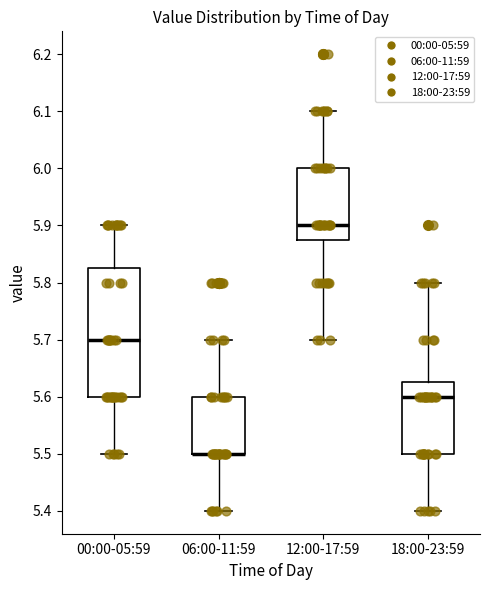

Reading left to right, transcribe this box plot: for each box, give where its median line is, the range the box spans, and where its two whiskers end, as read against the y-axis. The values are not printed on the chart, so give them approximately, as read against the axis.

00:00-05:59: median 5.70, box 5.60 to 5.83, whiskers 5.50 to 5.90
06:00-11:59: median 5.50 (drawn on the box's lower edge), box 5.50 to 5.60, whiskers 5.40 to 5.70
12:00-17:59: median 5.90, box 5.88 to 6.00, whiskers 5.70 to 6.10
18:00-23:59: median 5.60, box 5.50 to 5.63, whiskers 5.40 to 5.80